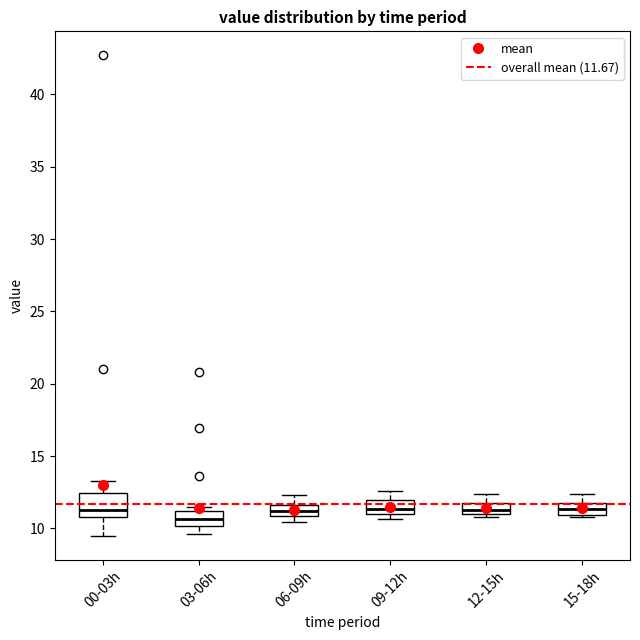

Reading left to right, read every box against the y-axis: the position of its median line, the range the box covers, and the ends of its whiskers. The values are not printed on the chart, so give them approximately, as read against the axis.

00-03h: median 11.5, box 11.0 to 12.5, whiskers 9.5 to 13.5
03-06h: median 10.5, box 10.0 to 11.0, whiskers 9.5 to 11.5
06-09h: median 11.0 (inside the box), box 11.0 to 11.5, whiskers 10.5 to 12.5
09-12h: median 11.5, box 11.0 to 12.0, whiskers 10.5 to 12.5
12-15h: median 11.5, box 11.0 to 12.0, whiskers 11.0 (just below the box's lower edge) to 12.5
15-18h: median 11.5, box 11.0 to 12.0, whiskers 11.0 (just below the box's lower edge) to 12.5